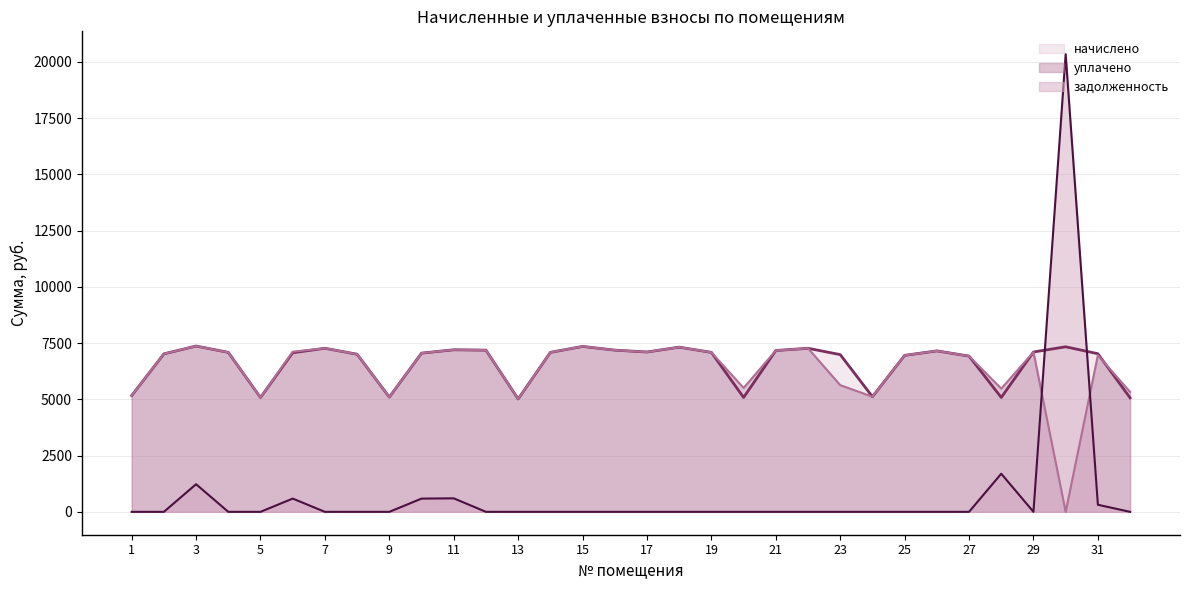

In задолженность, how many points are higher than both neighbors (excluding endpoints)?

5